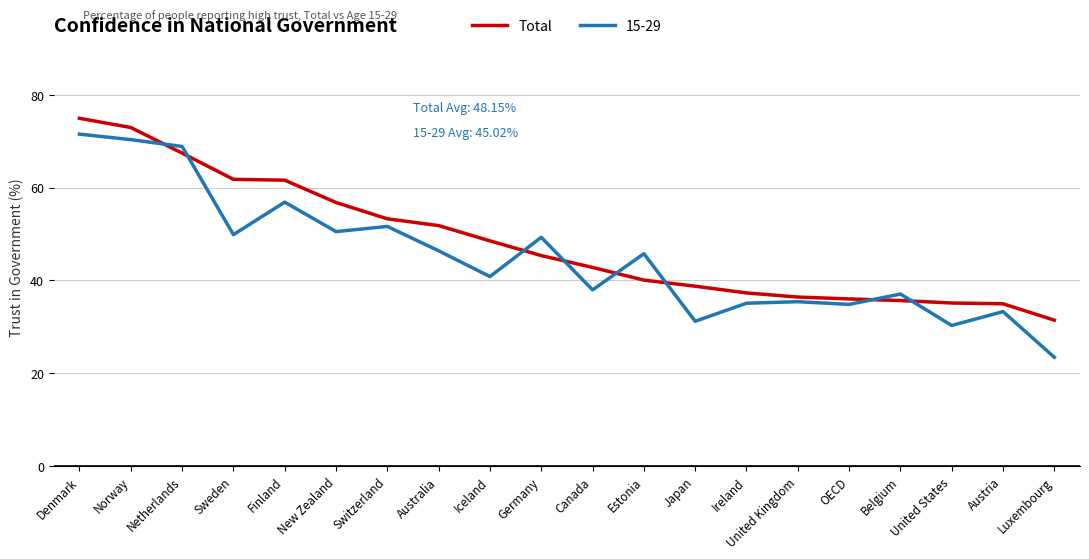

How many lines are shown in the chart?

2